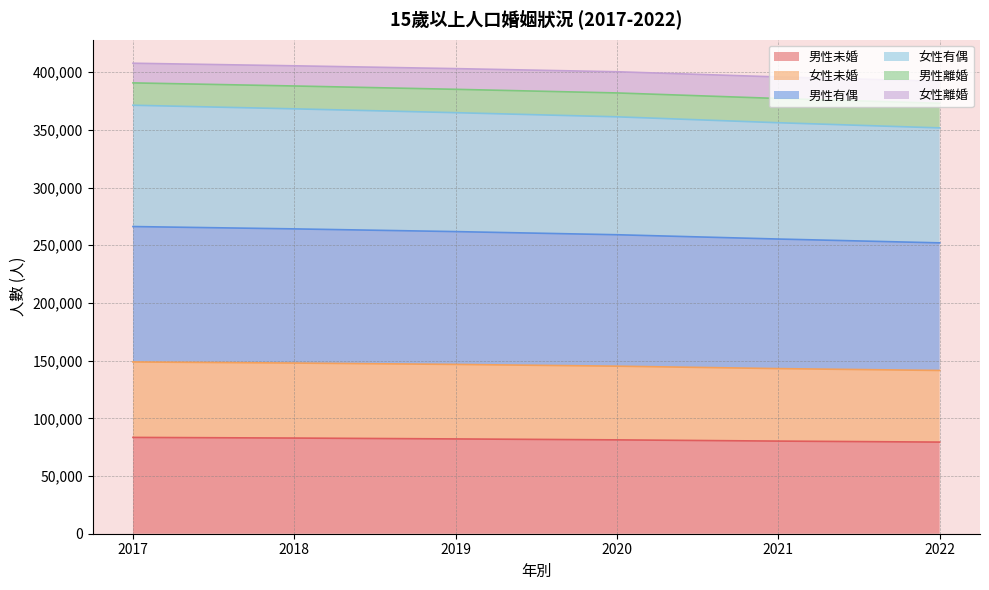

True or false: 男性未婚 and 女性未婚 intersect in this chart.

False